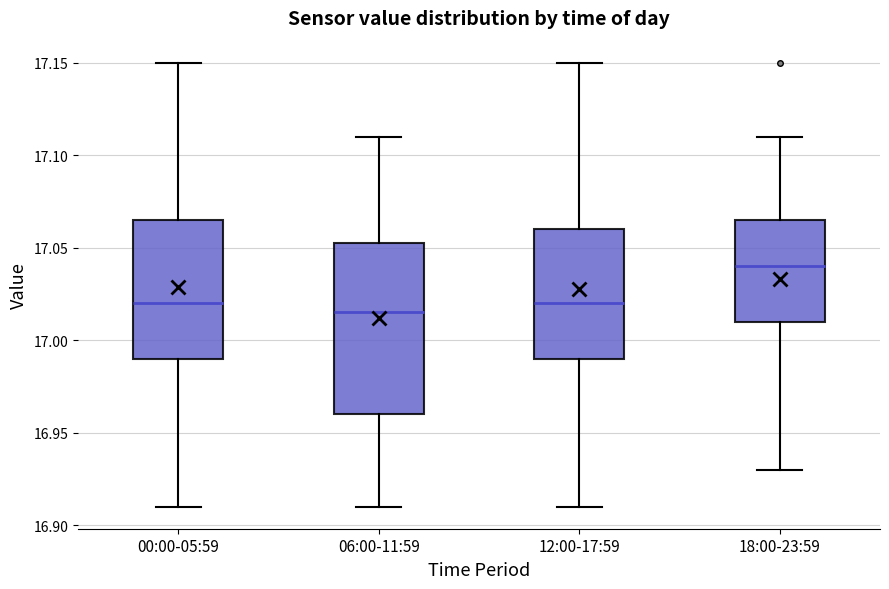

Where does the lower whisker of the box for 06:00-11:59 end on the y-axis? The values are not printed on the chart, so give them approximately, as read against the axis.

16.910